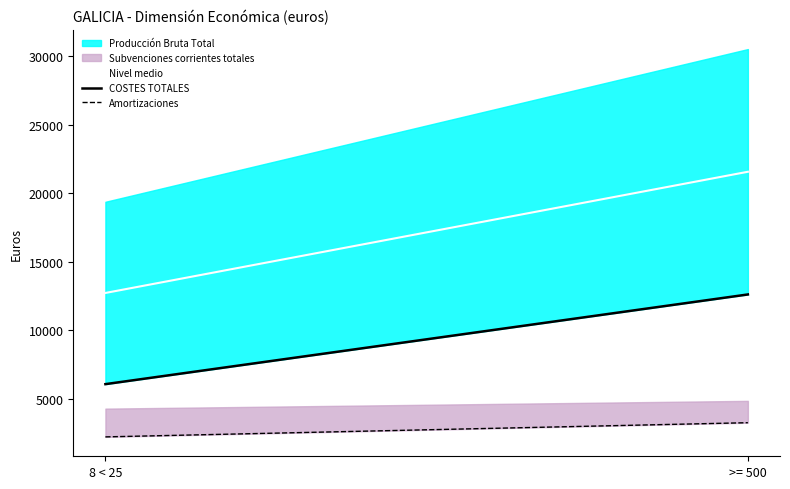

At which category is the sum across all series the highest?

>= 500